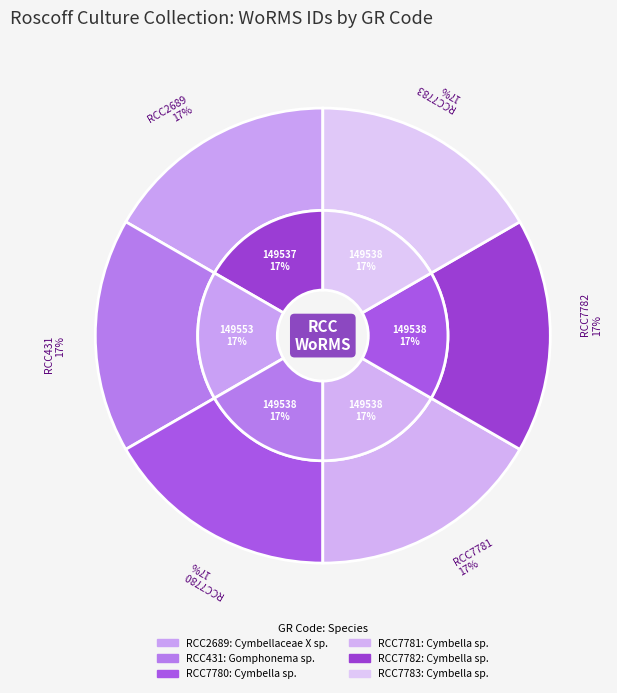

Approximately how many times larger is the value at RCC7780 compared to RCC431?

1.0